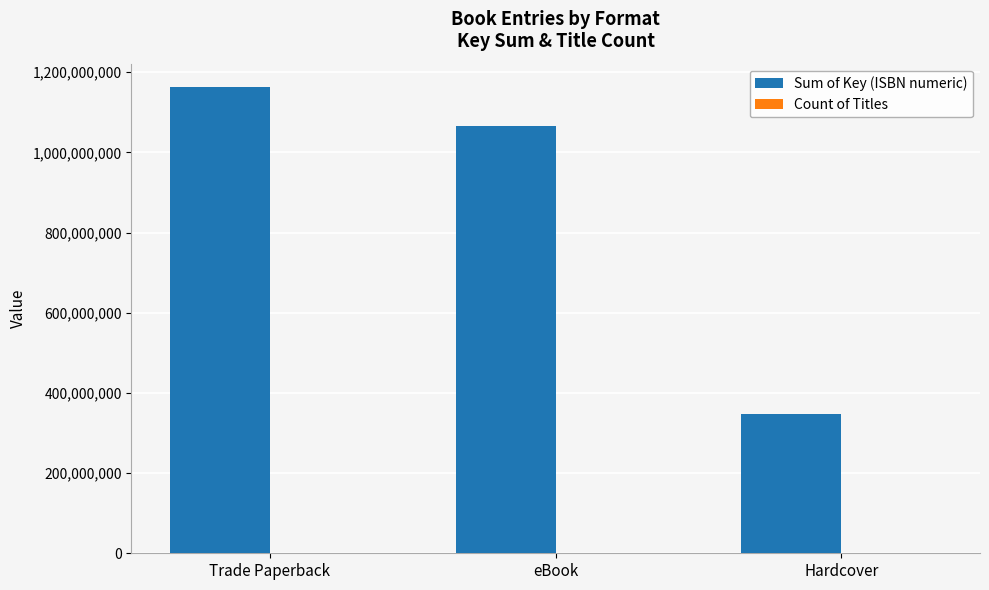

At which category is the sum across all series the highest?

Trade Paperback